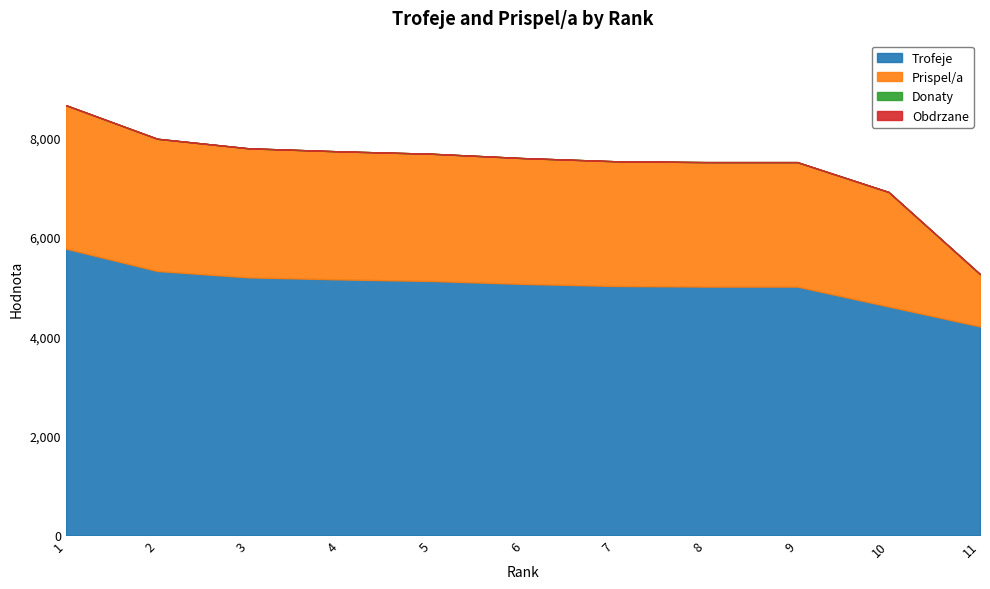

Which has a higher value, 5 or 4?

4